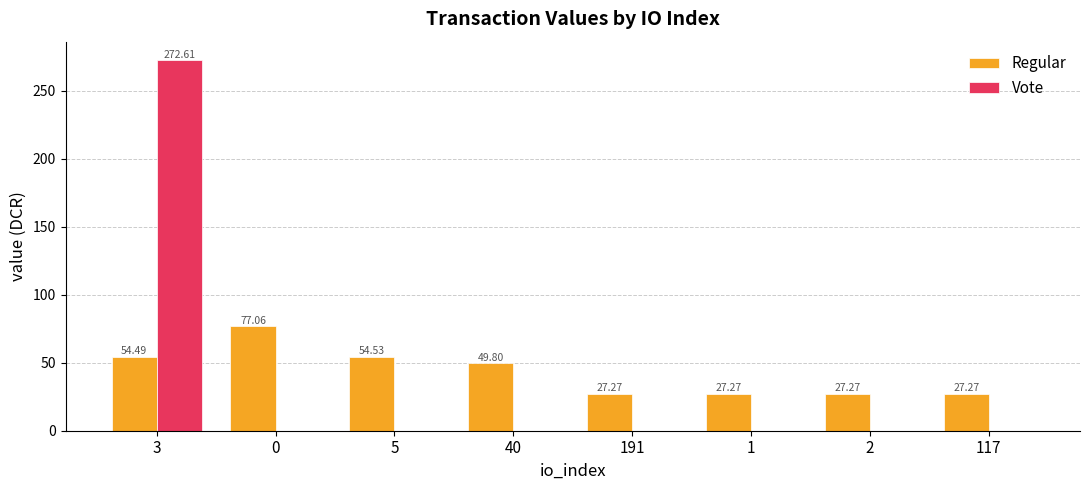

Which series changed the most between 3 and 191?

Vote